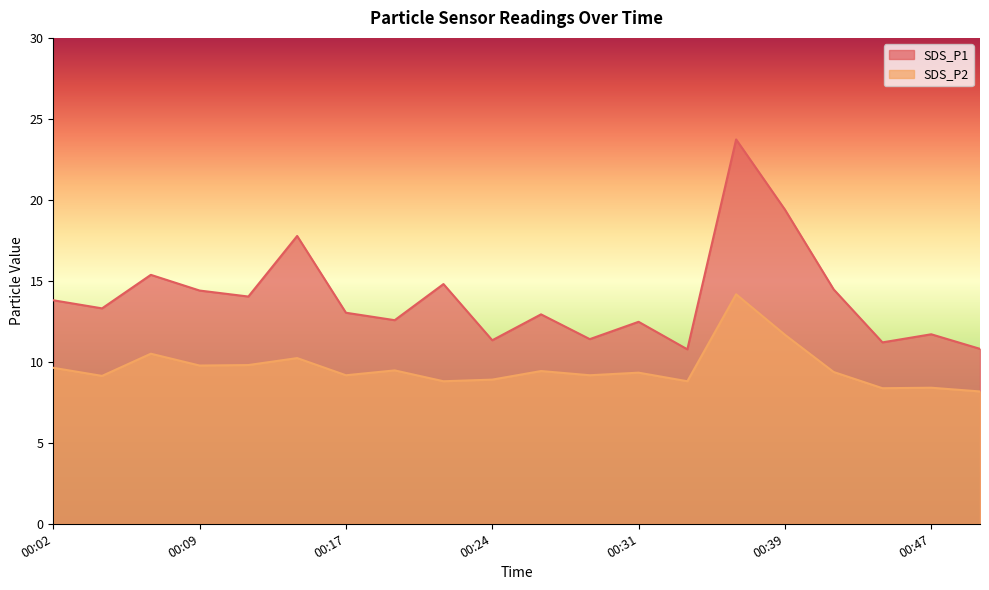

Rank the categories by SDS_P1 value from lowest to highest.

00:34, 00:49, 00:44, 00:24, 00:29, 00:47, 00:31, 00:19, 00:27, 00:17, 00:04, 00:02, 00:12, 00:09, 00:42, 00:22, 00:07, 00:14, 00:39, 00:37